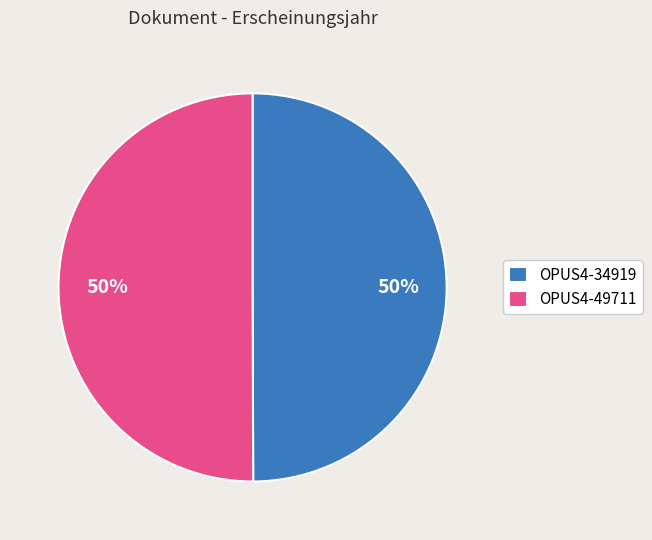

Do OPUS4-34919 and OPUS4-49711 together represent more than half of the pie?

Yes